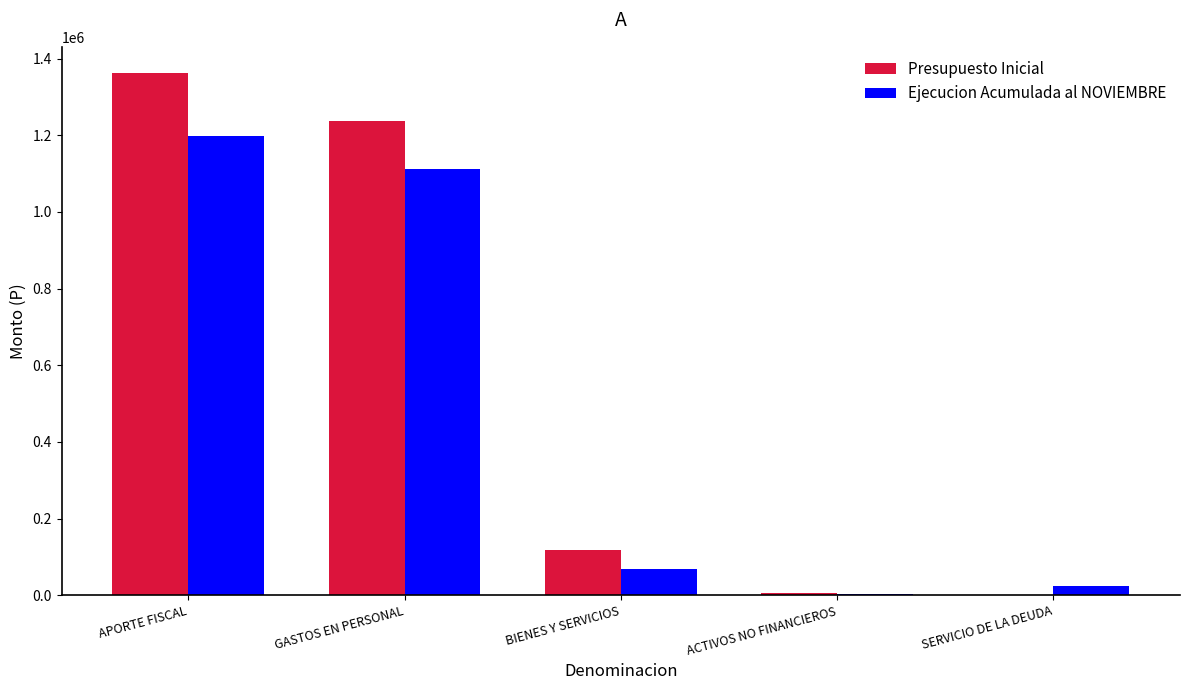

Which category has the highest value across all series?

APORTE FISCAL